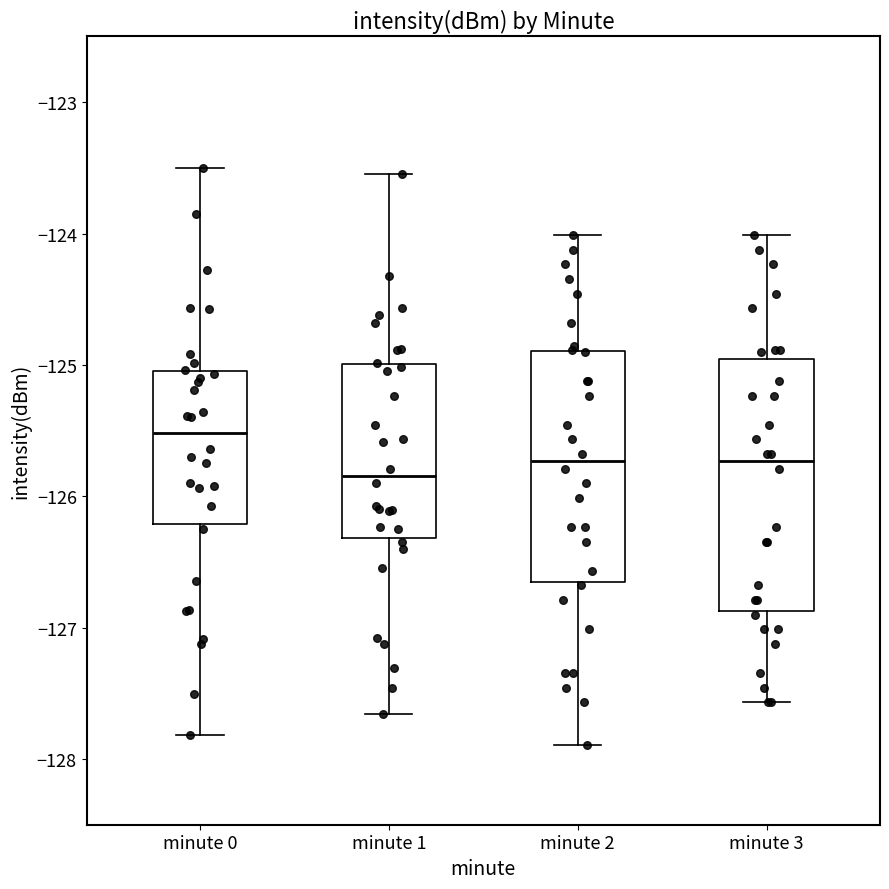

Where does the median line of the box for minute 0 sit on the y-axis? The values are not printed on the chart, so give them approximately, as read against the axis.

-125.5